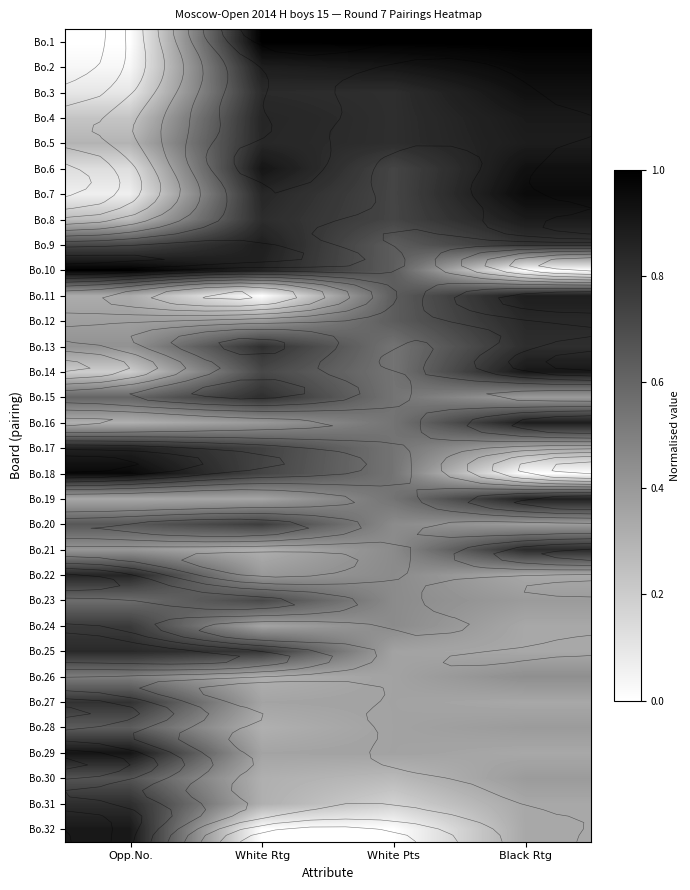

What is the total value across all series at Black Rtg?

19.4